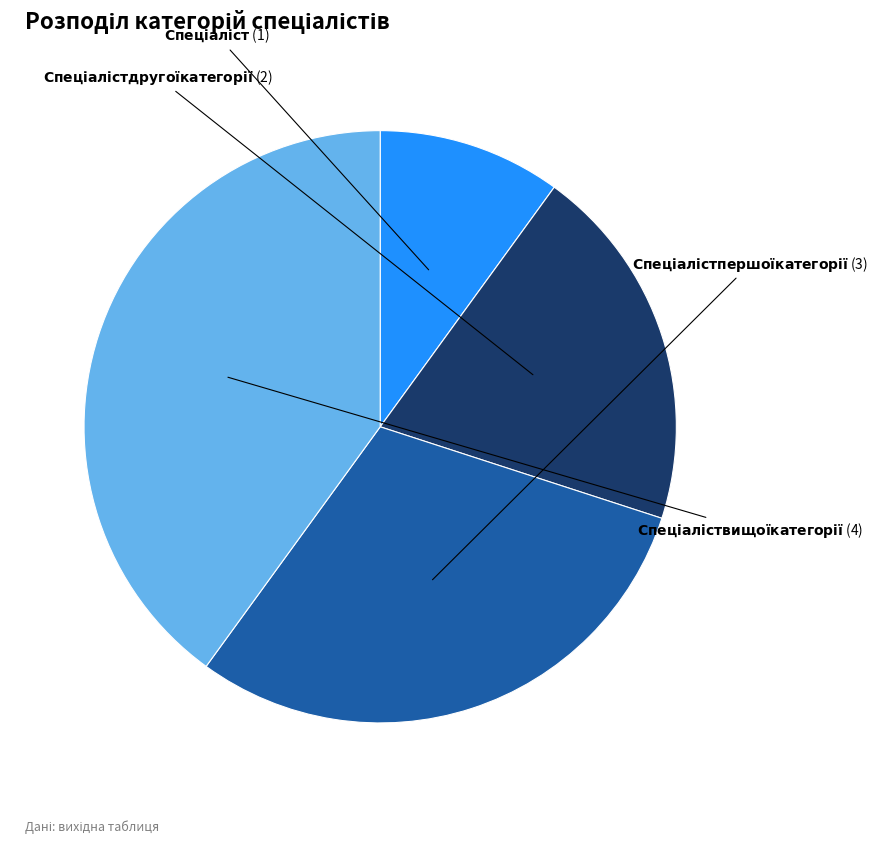

Is there any slice that represents more than half of the pie?

No